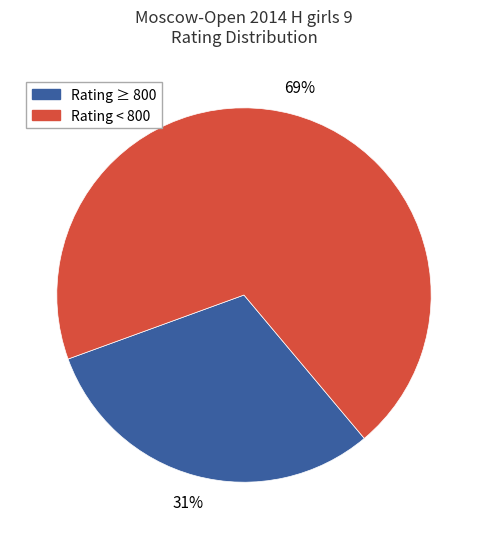

To the nearest percent, what is the average slice percentage?

50%